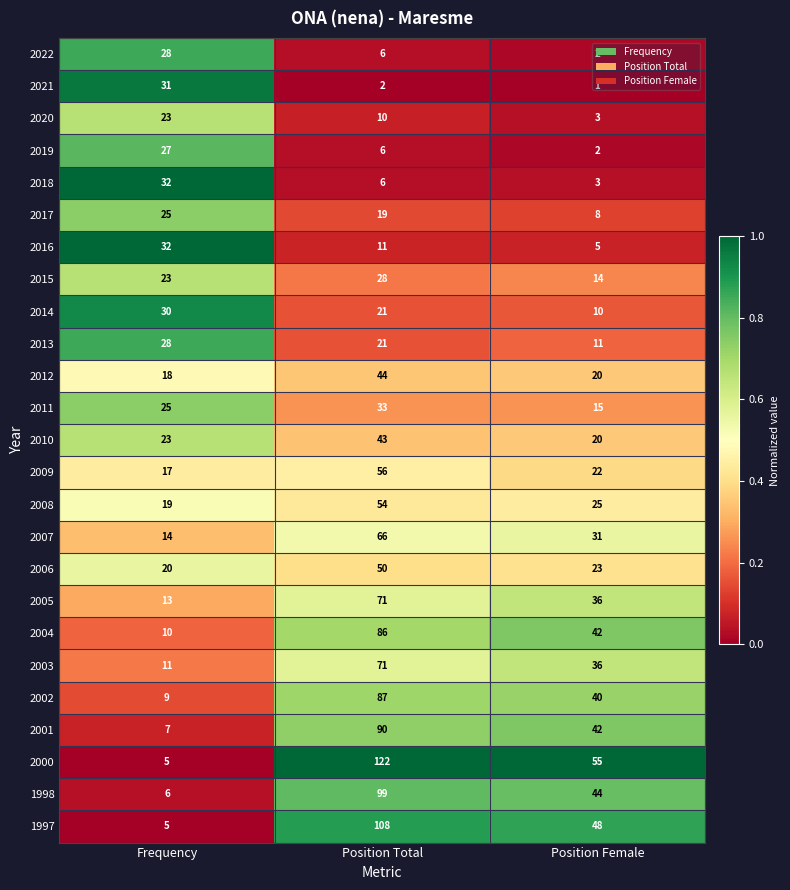

Between Frequency and Position Total, which series saw the biggest shift?

2000